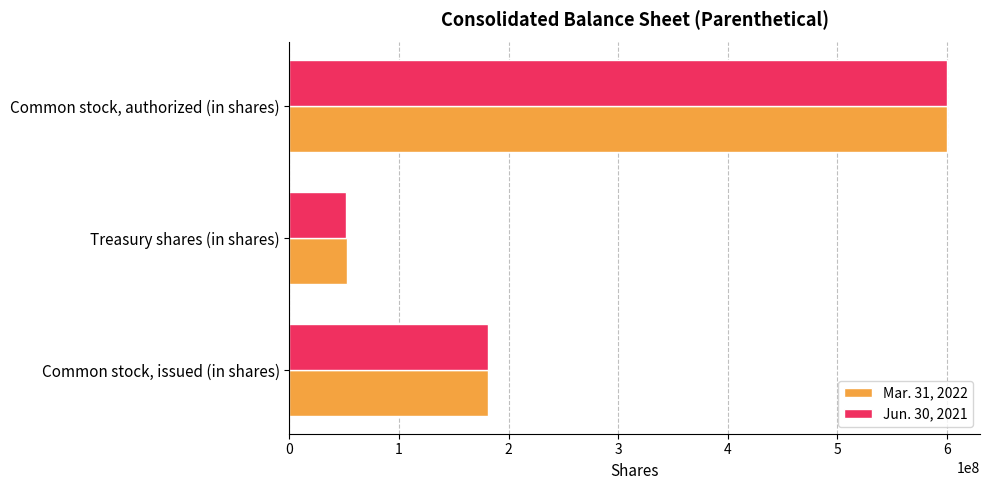

What is the greatest value displayed?

600000000